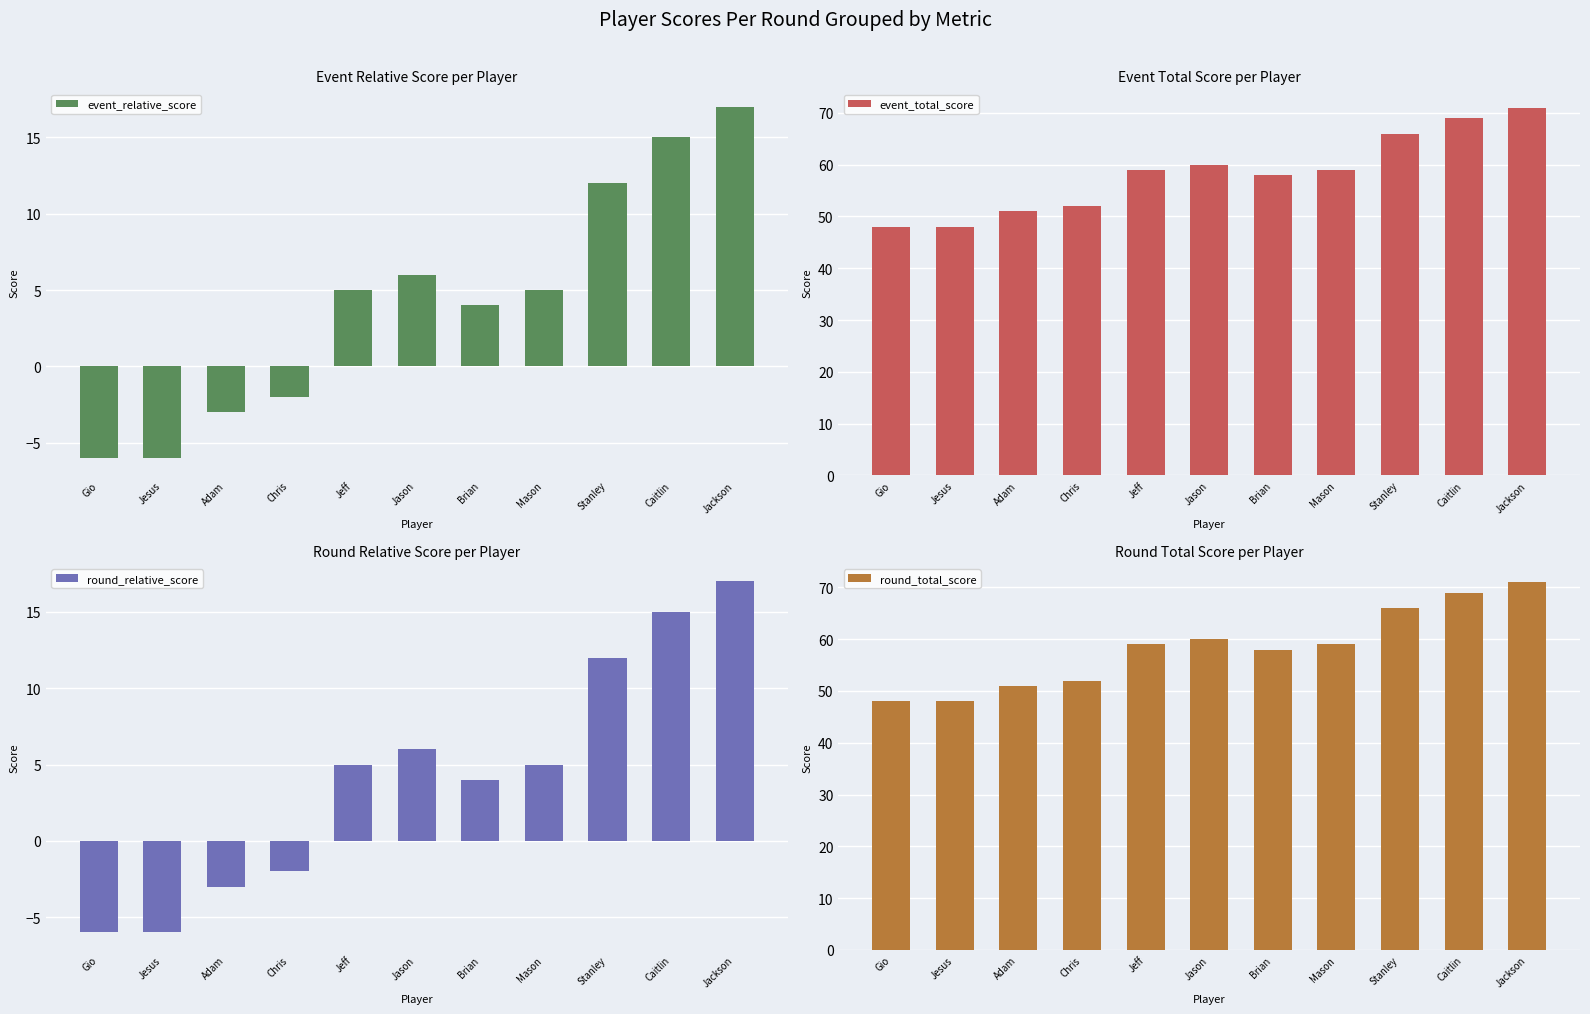

Is it true that round_total_score equals 77 at Adam?

False